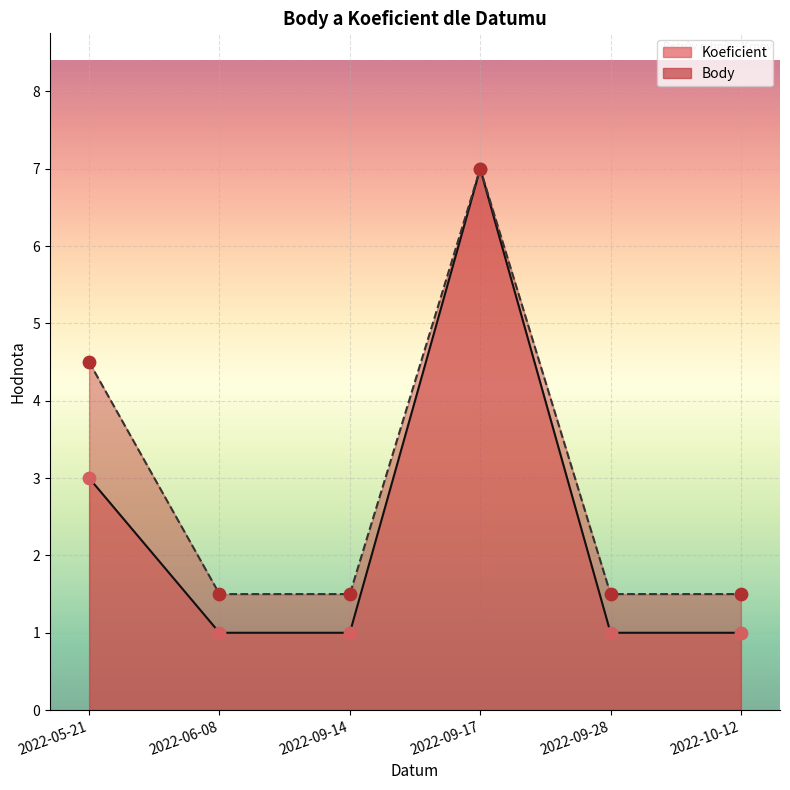

Which series has the largest total across all categories?

Body